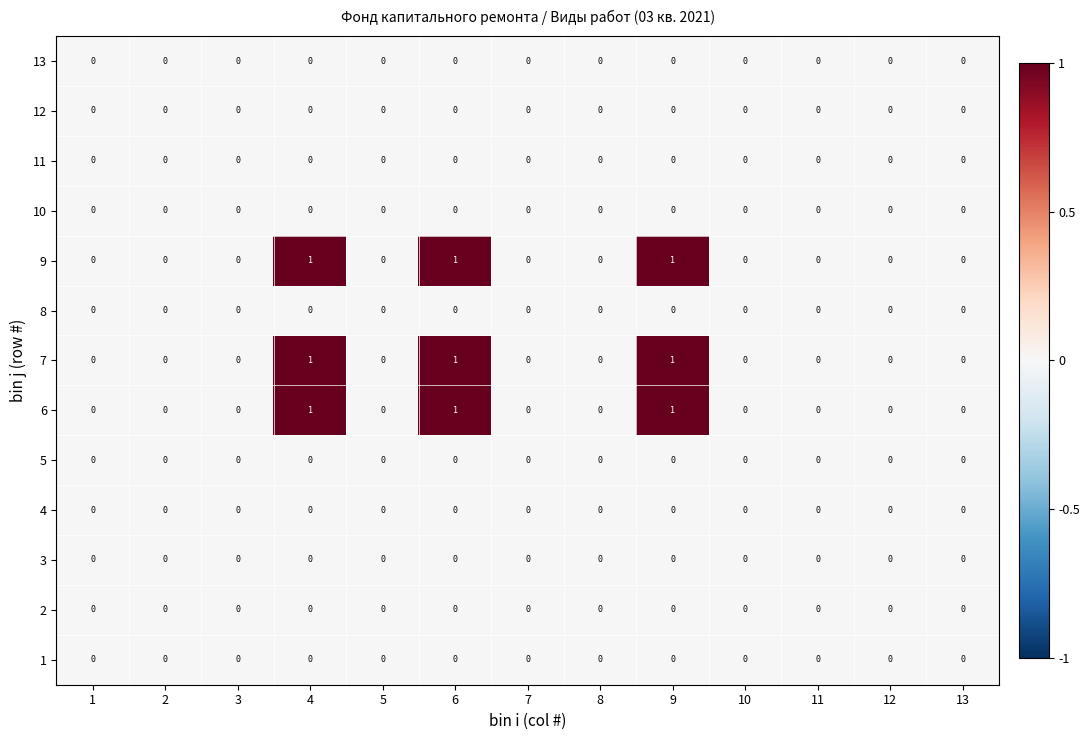

The 9 series shows 0 at 10. True or false?

True